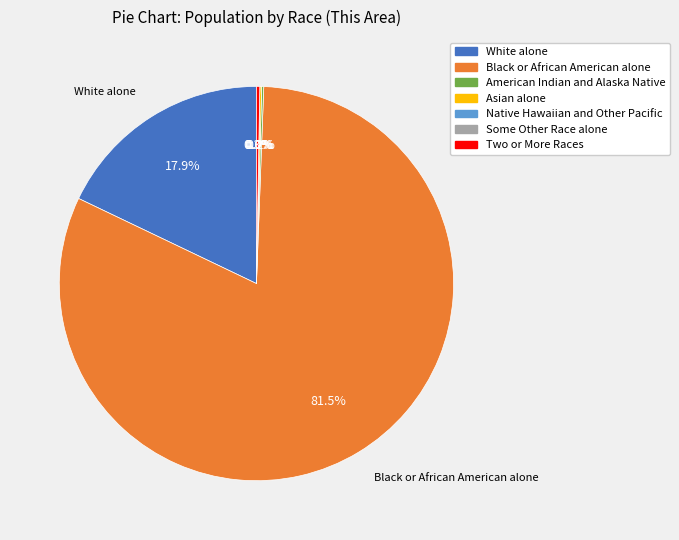

How many slices are in this pie chart?

7